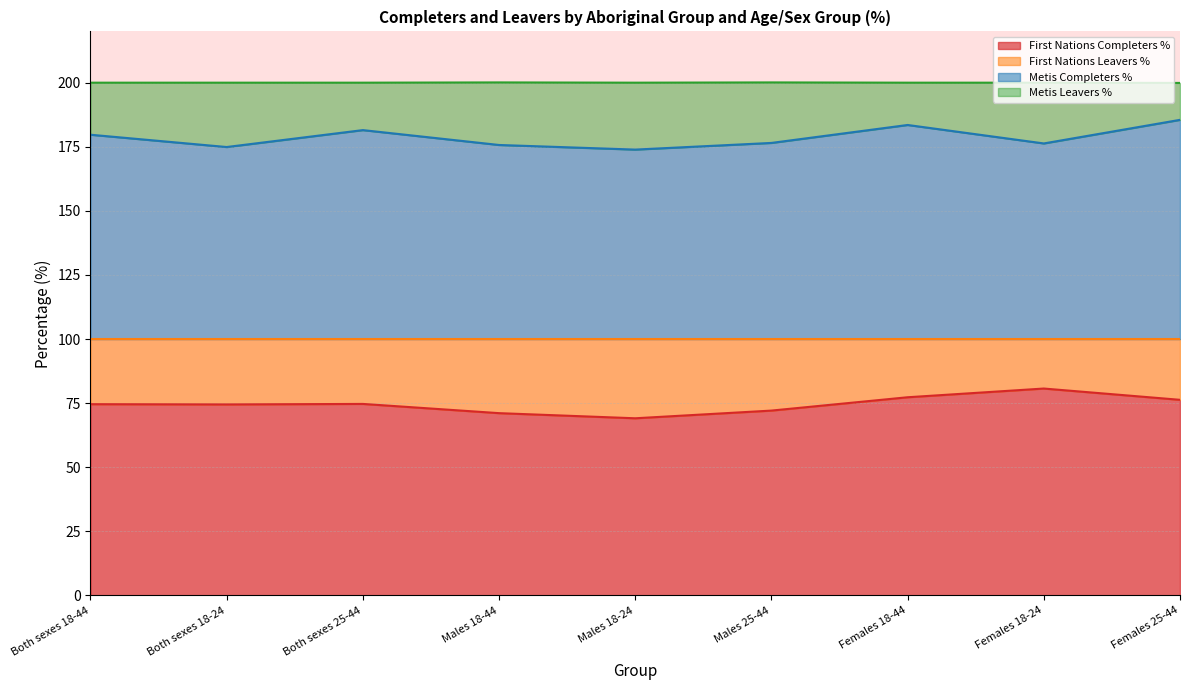

What is the total value across all series at Females 18-44?

200.0